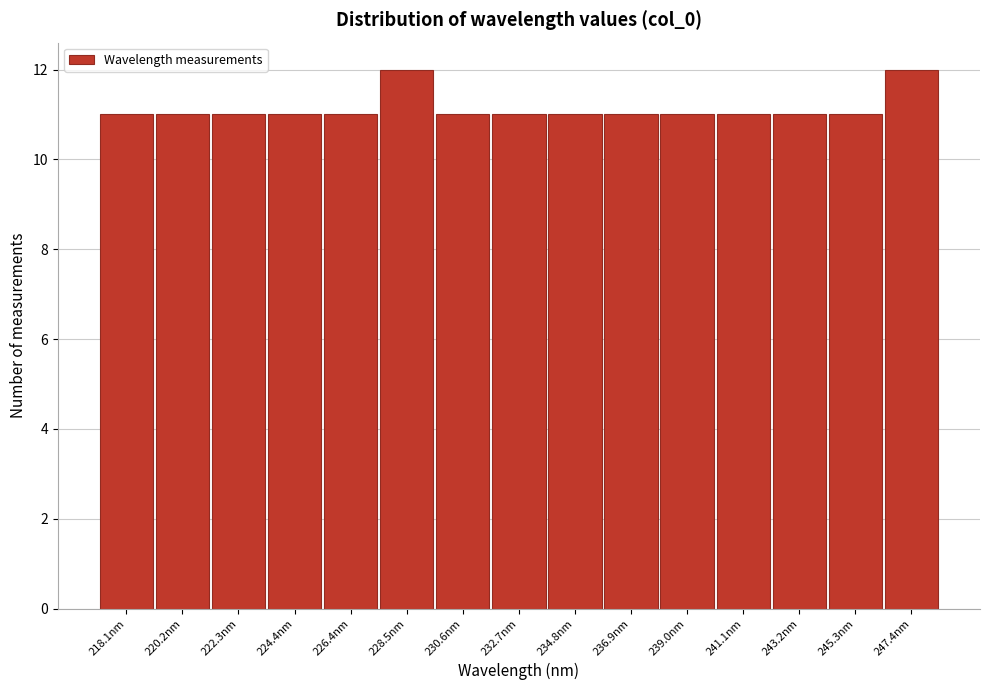

Reading left to right, list all the values displayed in this chart.

11	11	11	11	11	12	11	11	11	11	11	11	11	11	12